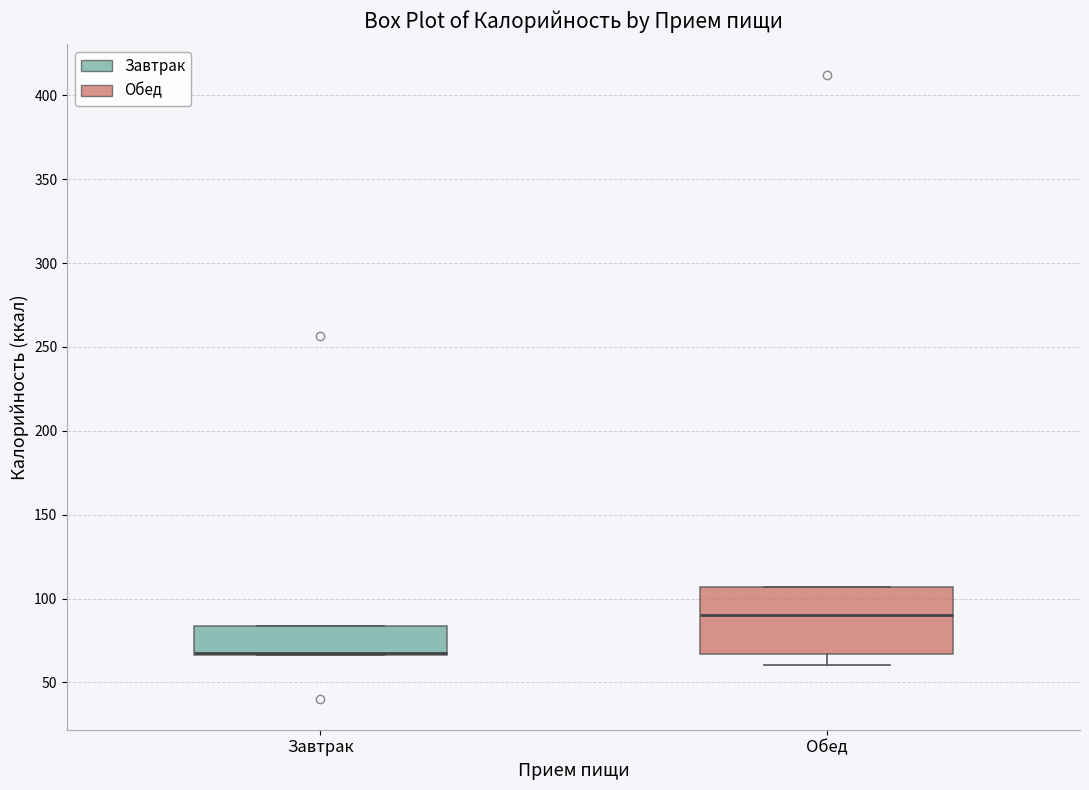

Which box is the tallest, from its lower edge to its upper edge?

Обед